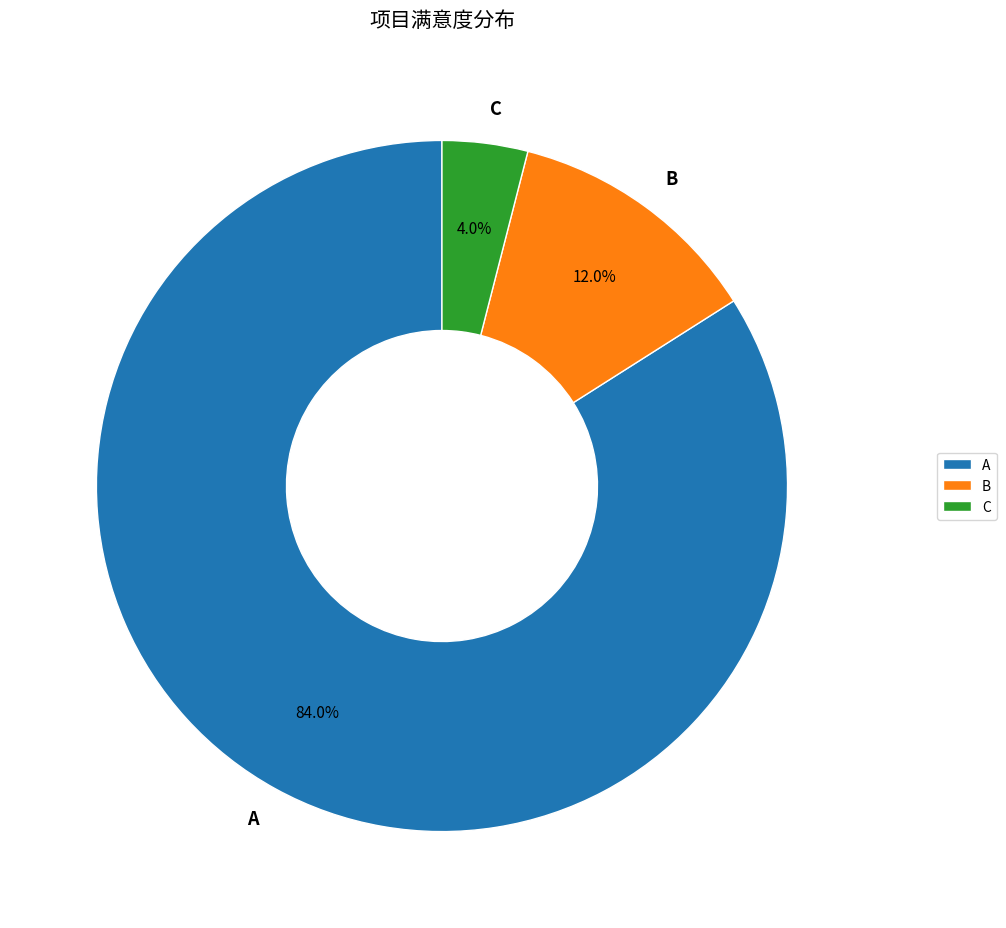

To the nearest percent, what portion does A represent?

84%